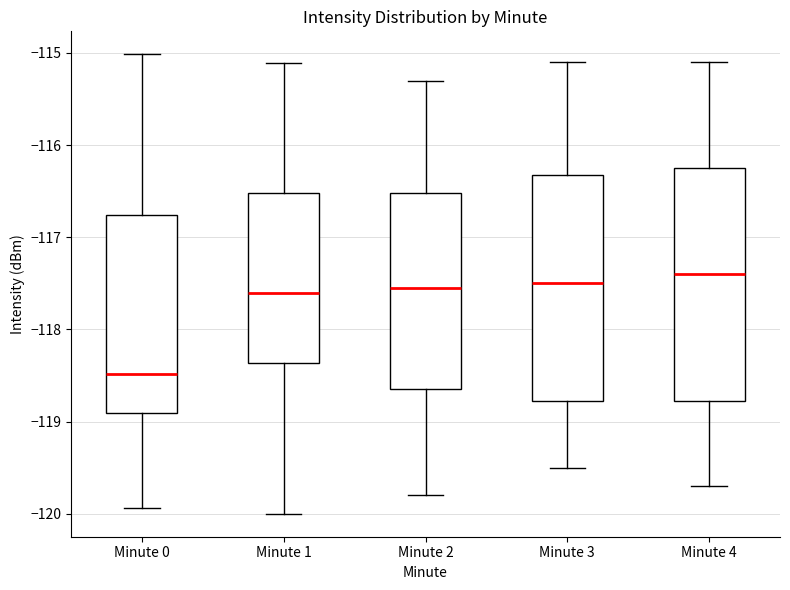

Reading left to right, transcribe this box plot: for each box, give where its median line is, the range the box spans, and where its two whiskers end, as read against the y-axis. The values are not printed on the chart, so give them approximately, as read against the axis.

Minute 0: median -118.5, box -118.9 to -116.8, whiskers -119.9 to -115.0
Minute 1: median -117.6, box -118.4 to -116.5, whiskers -120.0 to -115.1
Minute 2: median -117.5, box -118.6 to -116.5, whiskers -119.8 to -115.3
Minute 3: median -117.5, box -118.8 to -116.3, whiskers -119.5 to -115.1
Minute 4: median -117.4, box -118.8 to -116.2, whiskers -119.7 to -115.1